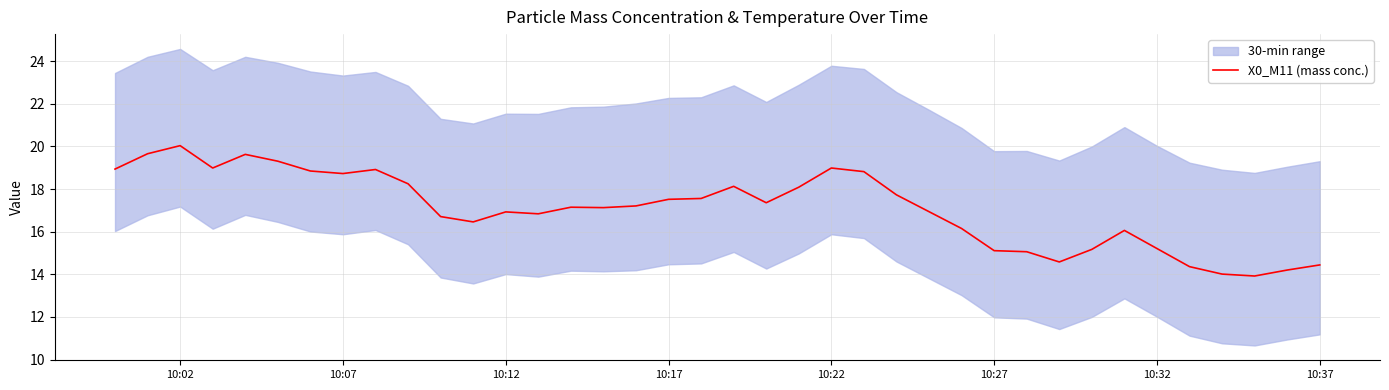

Which category has the highest value in the X0_M11 (mass conc.) series?

10:02